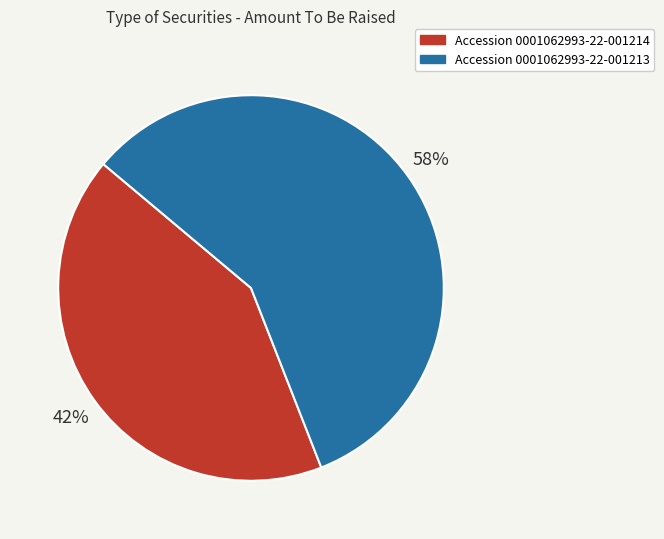

What is the ratio of the value at Accession 0001062993-22-001213 to the value at Accession 0001062993-22-001214?

1.4